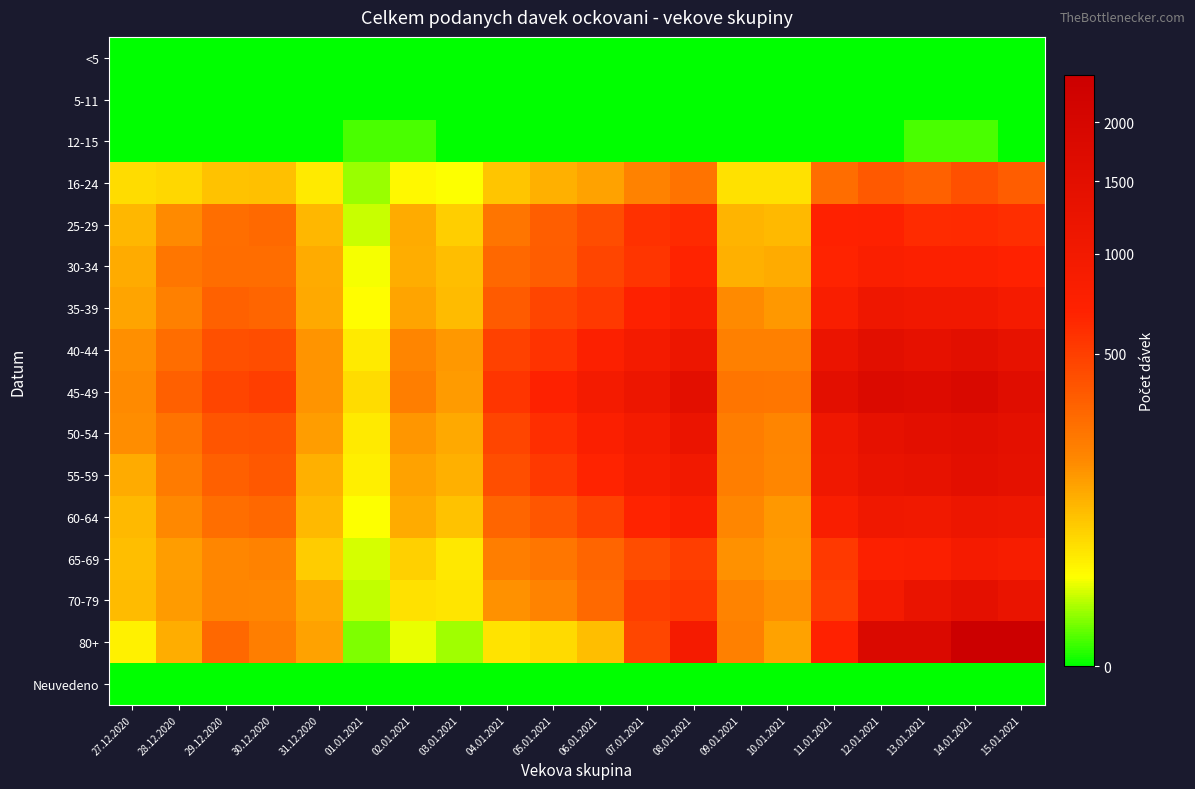

What is the total value across all series at 07.01.2021?

7984